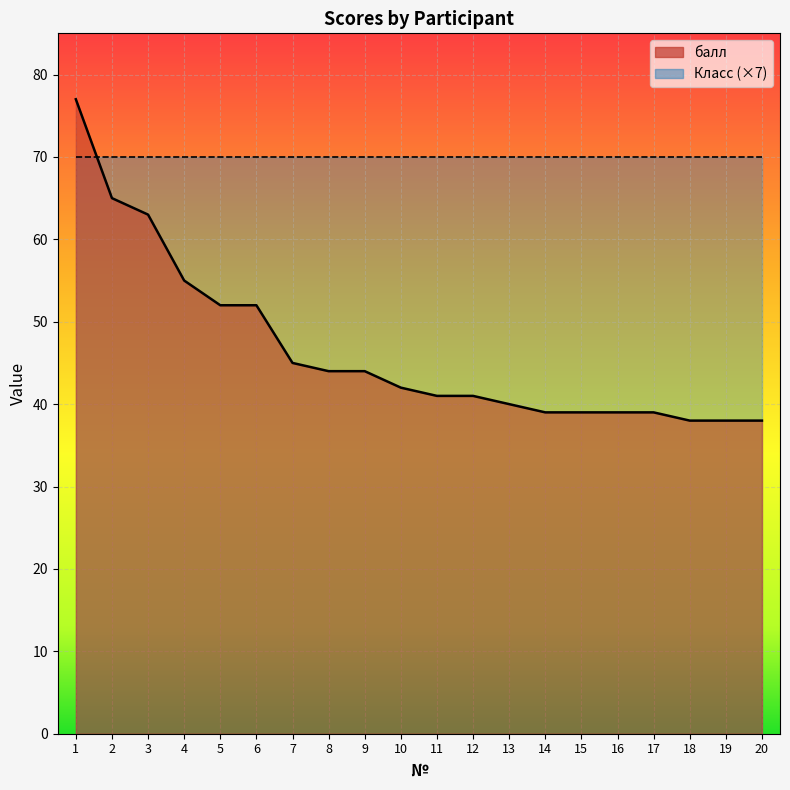

Reading left to right, transcribe all the data shown in this chart.

77	65	63	55	52	52	45	44	44	42	41	41	40	39	39	39	39	38	38	38